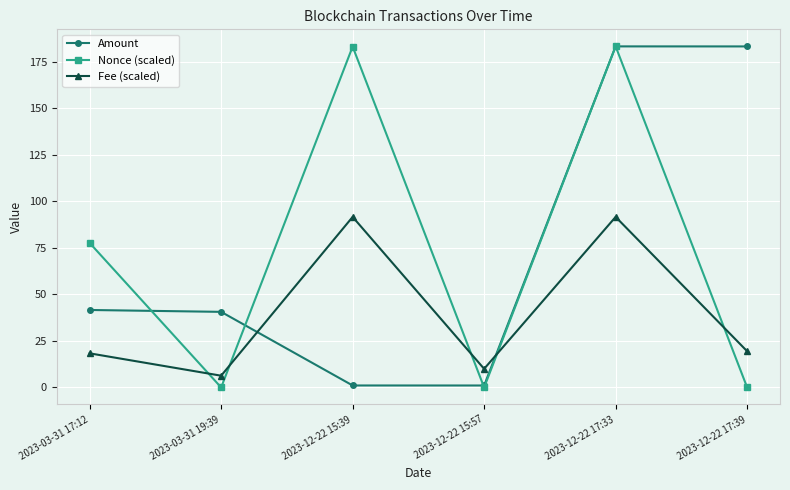

Which series changed the most between 2023-03-31 17:12 and 2023-12-22 15:57?

Nonce (scaled)